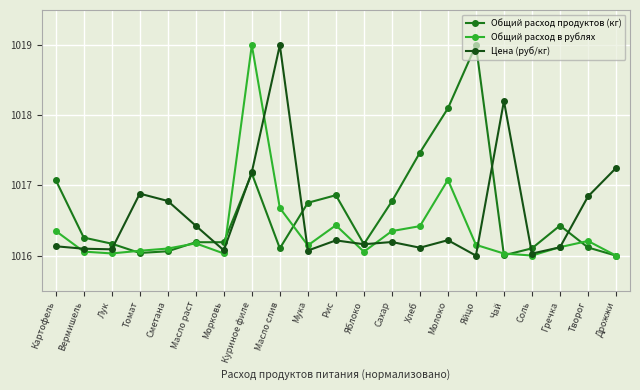

What is the greatest value displayed?

1019.0